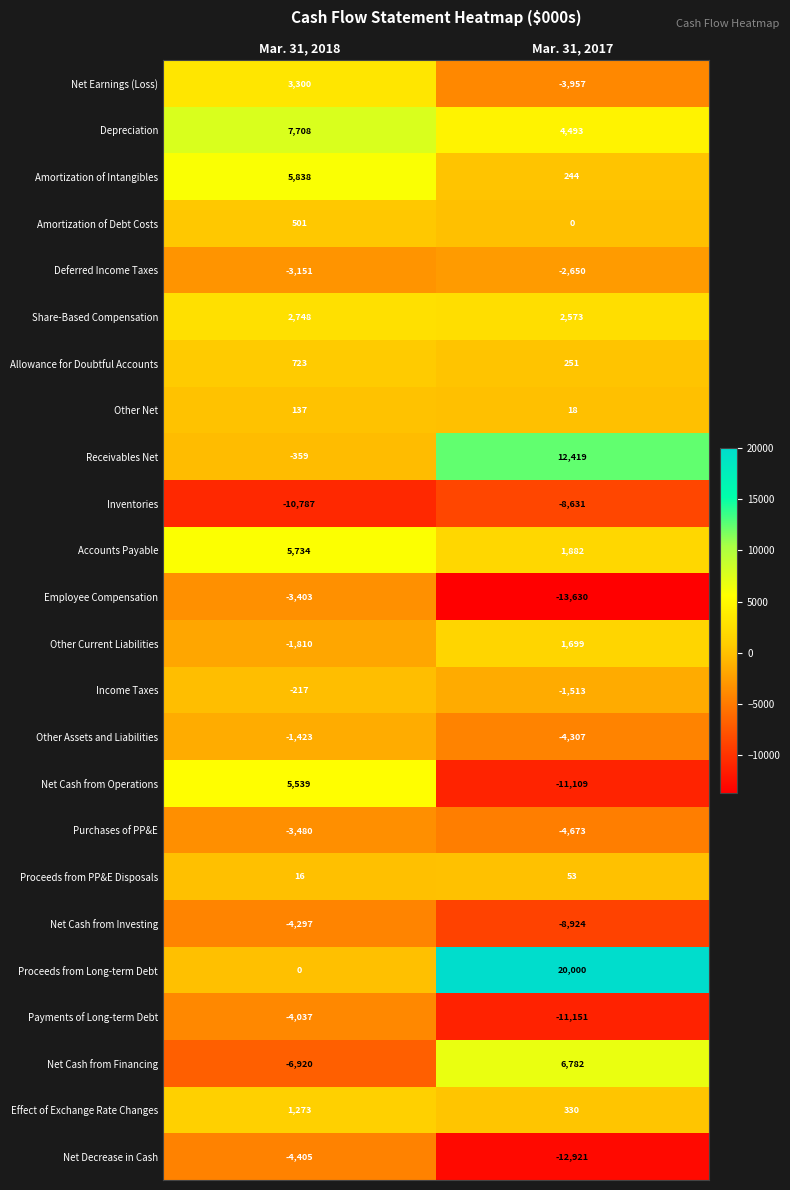

True or false: Other Net has a value of 78 at Mar. 31, 2018.

False